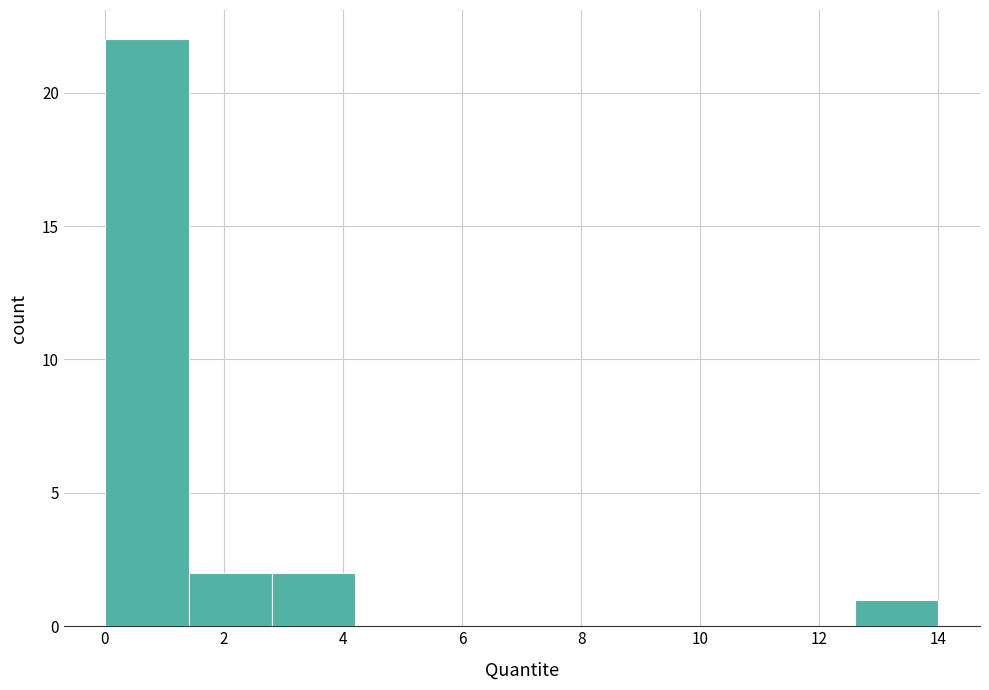

How tall is the bar that spans 0.0 to 1.4 on the x-axis? Neither the bar edges nor the heights are printed on the chart, so give them approximately, as read against the axes.

22